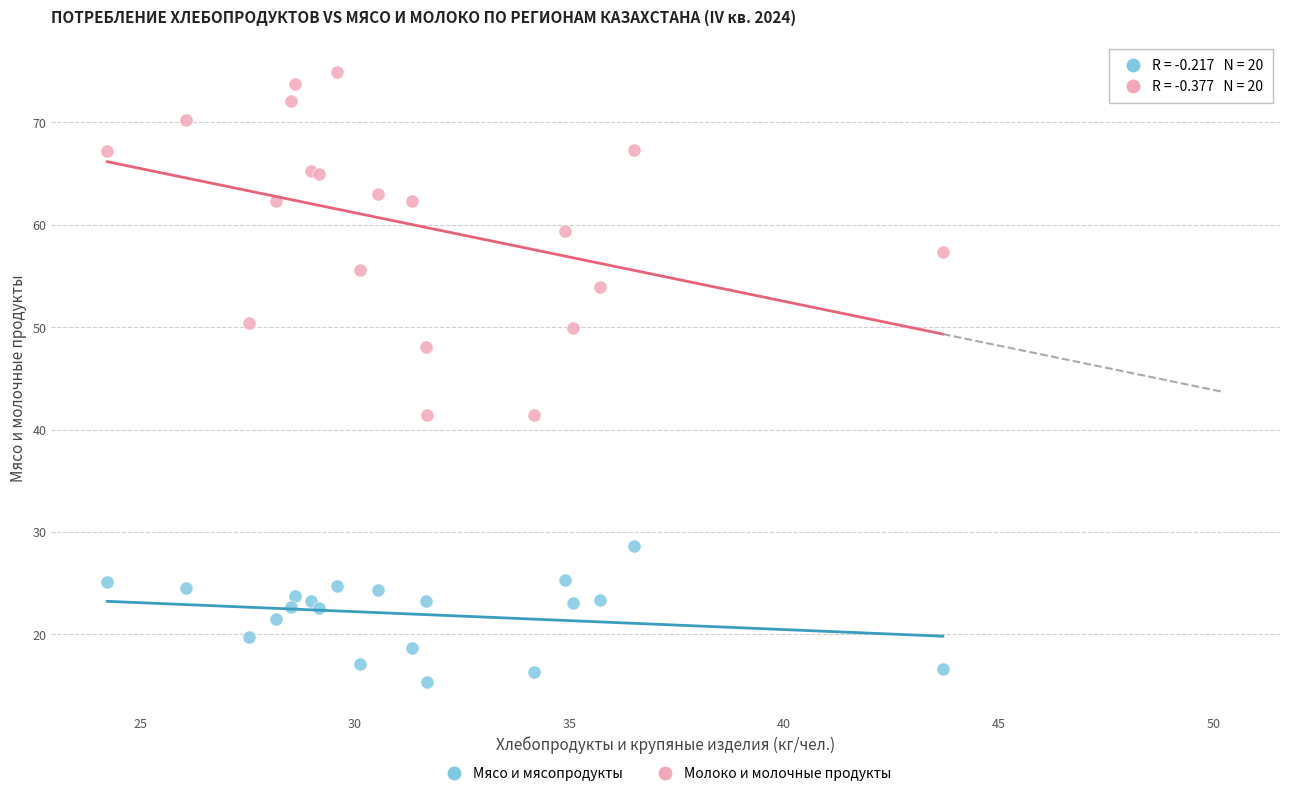

Which series reaches the maximum Y coordinate?

Молоко и молочные продукты